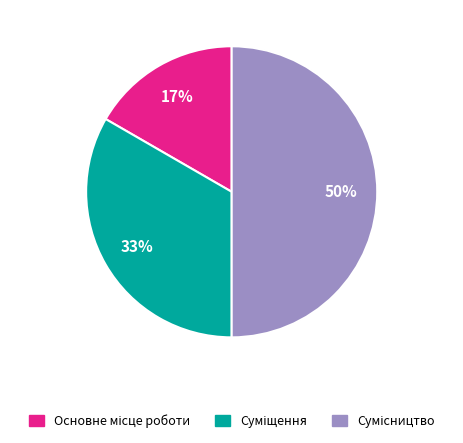

To the nearest percent, what is the difference between the largest and smallest slice percentages?

33%